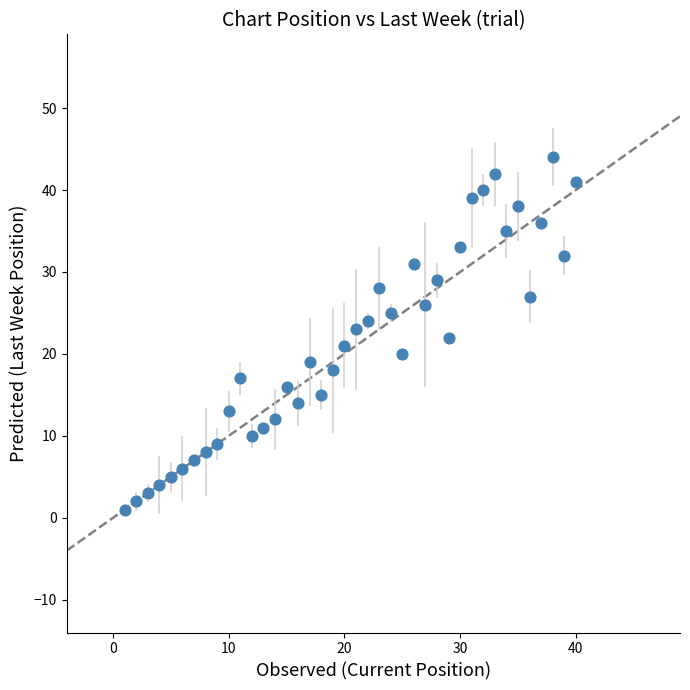

What is the range of X values (max minus min)?

39